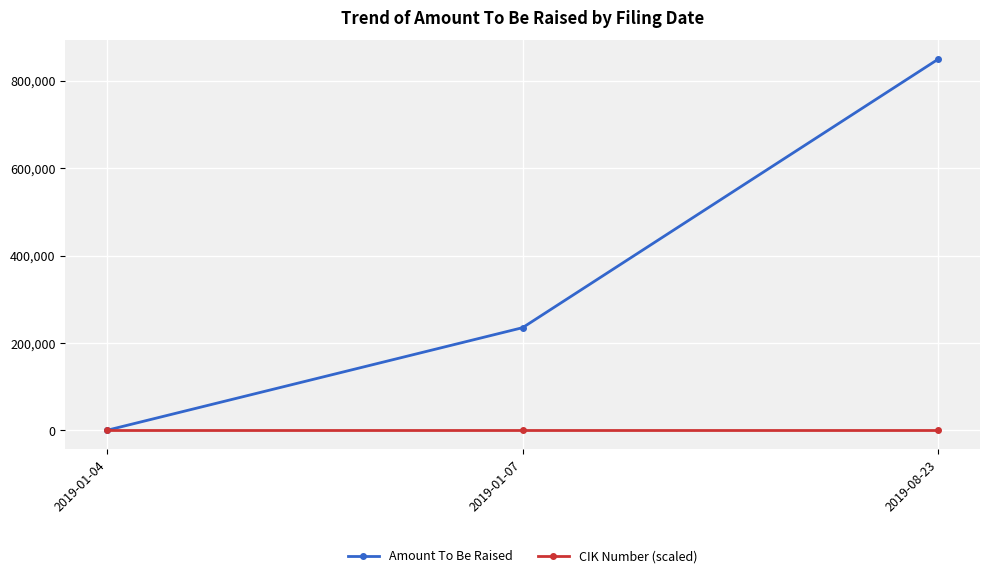

Reading left to right, list all the values displayed in this chart.

Amount To Be Raised: 2019-01-04=-1.0	2019-01-07=235000.0	2019-08-23=850000.0
CIK Number (scaled): 2019-01-04=881.7	2019-01-07=881.7	2019-08-23=881.7